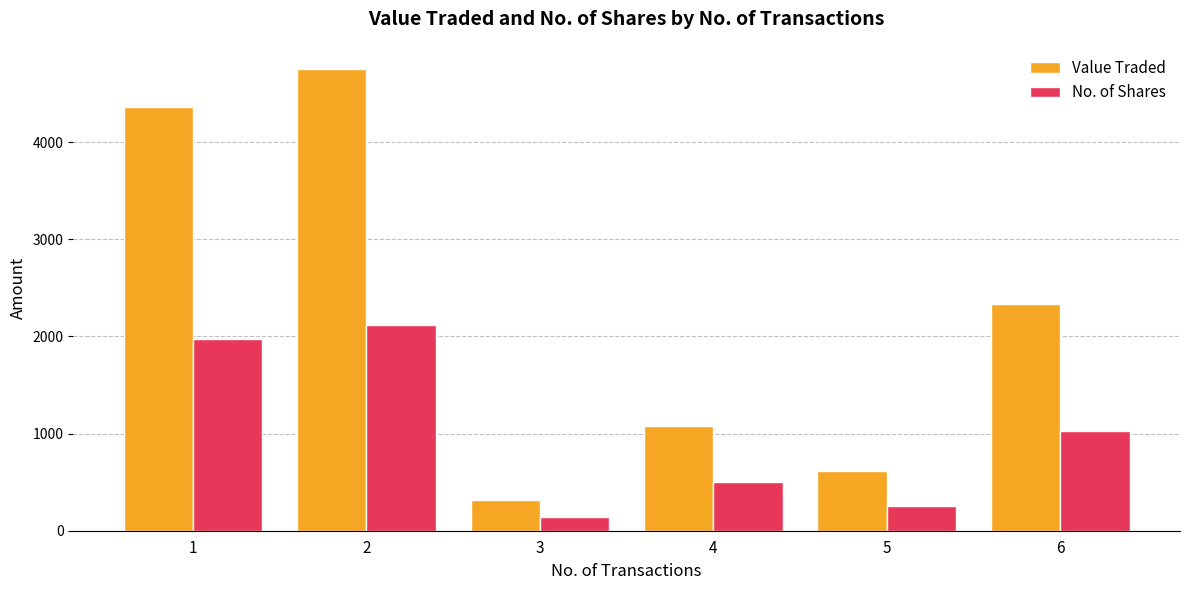

What is the difference between the maximum and minimum values in the No. of Shares series?

1979